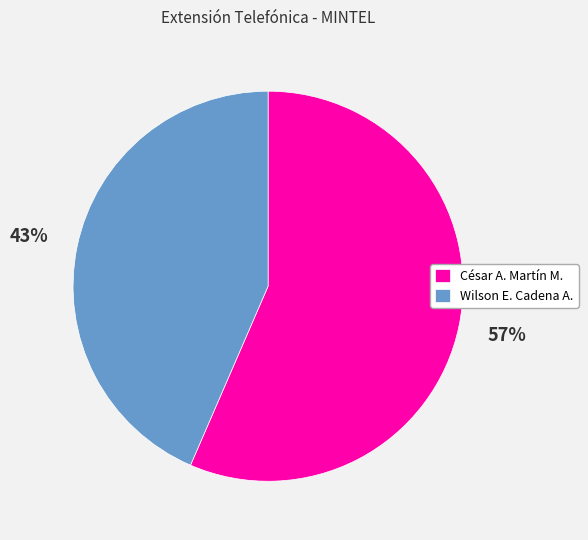

Count the number of slices in the pie.

2